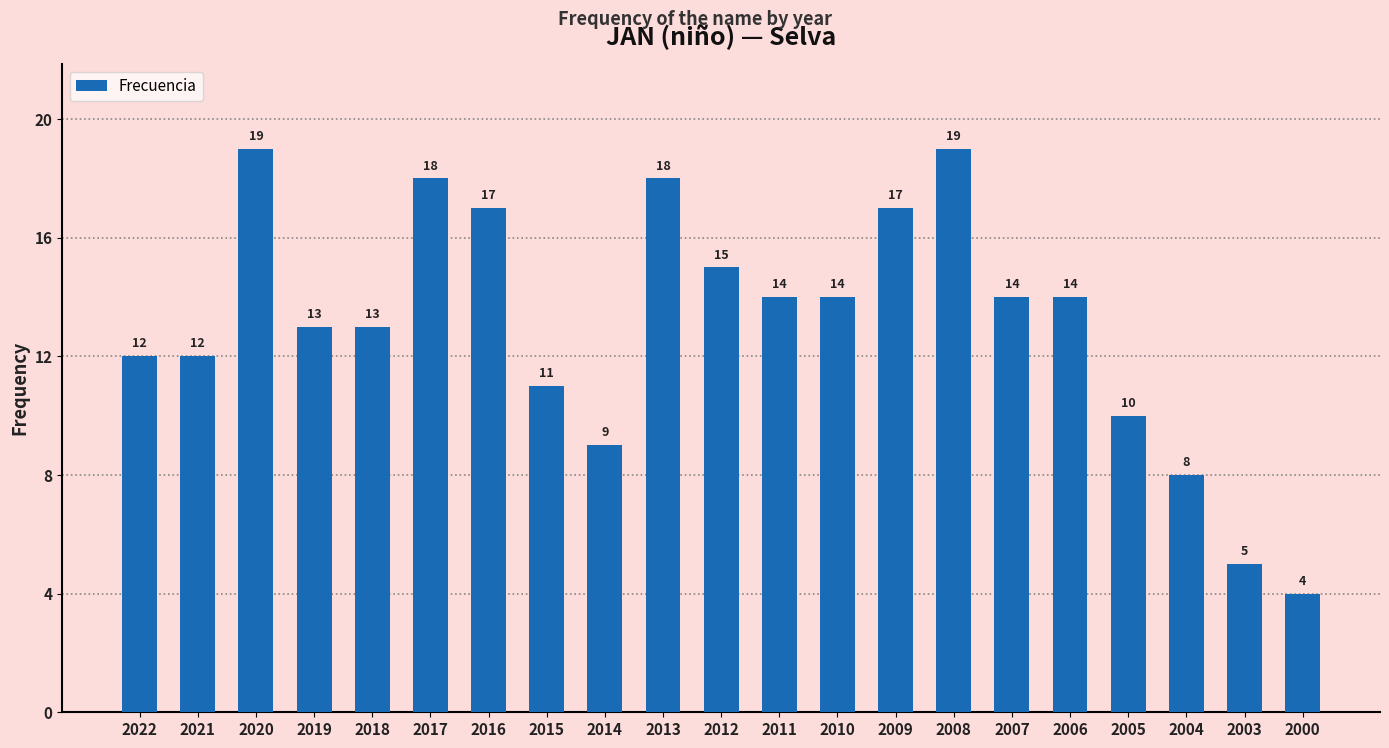

What is the value of the 18th bar from the left?

10